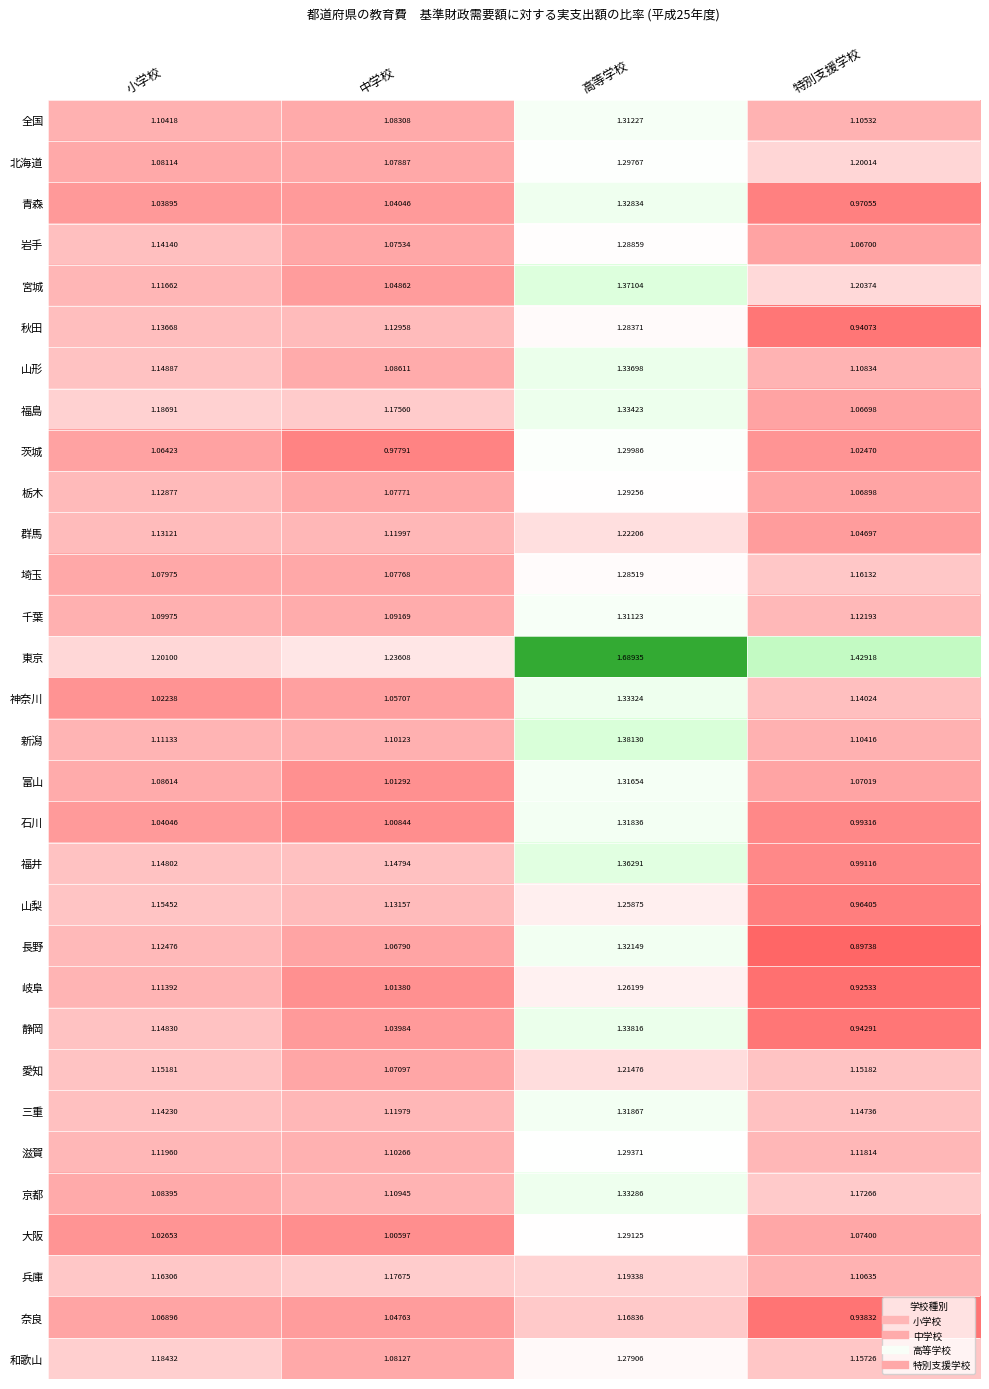

At which label does 岐阜 first exceed 1?

小学校